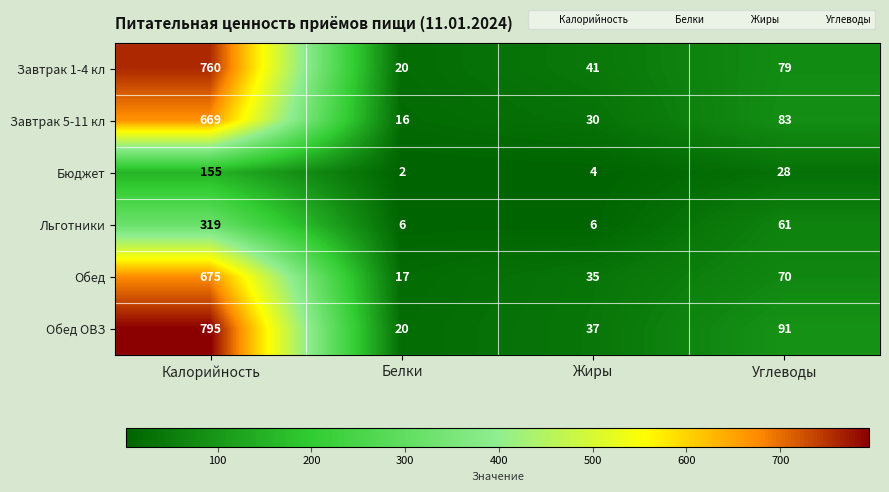

True or false: Обед ОВЗ has a value of 12 at Белки.

False